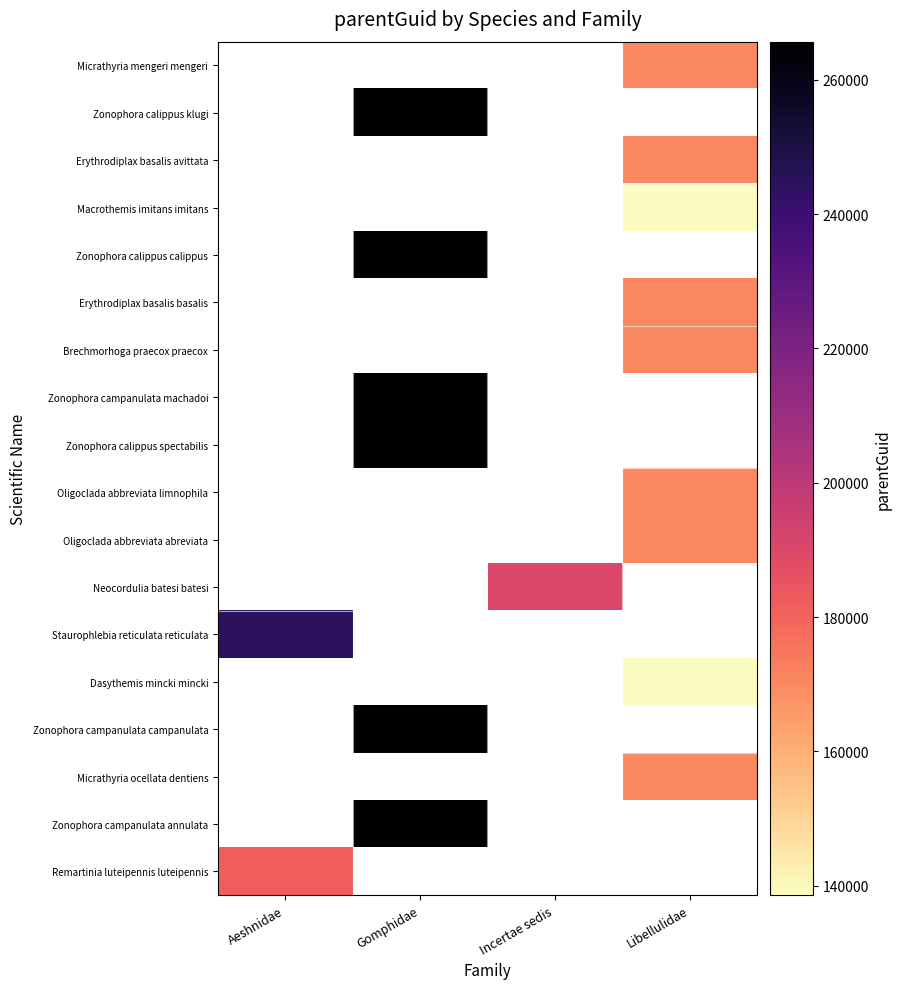

At which category does the chart reach its minimum across all series?

Libellulidae